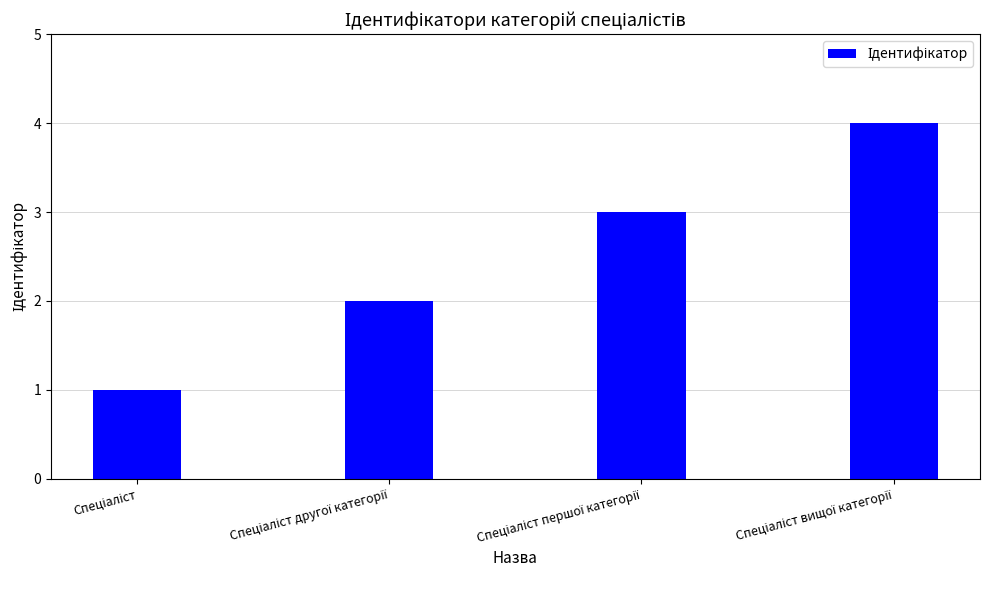

What is the difference between the second highest and second lowest values?

1